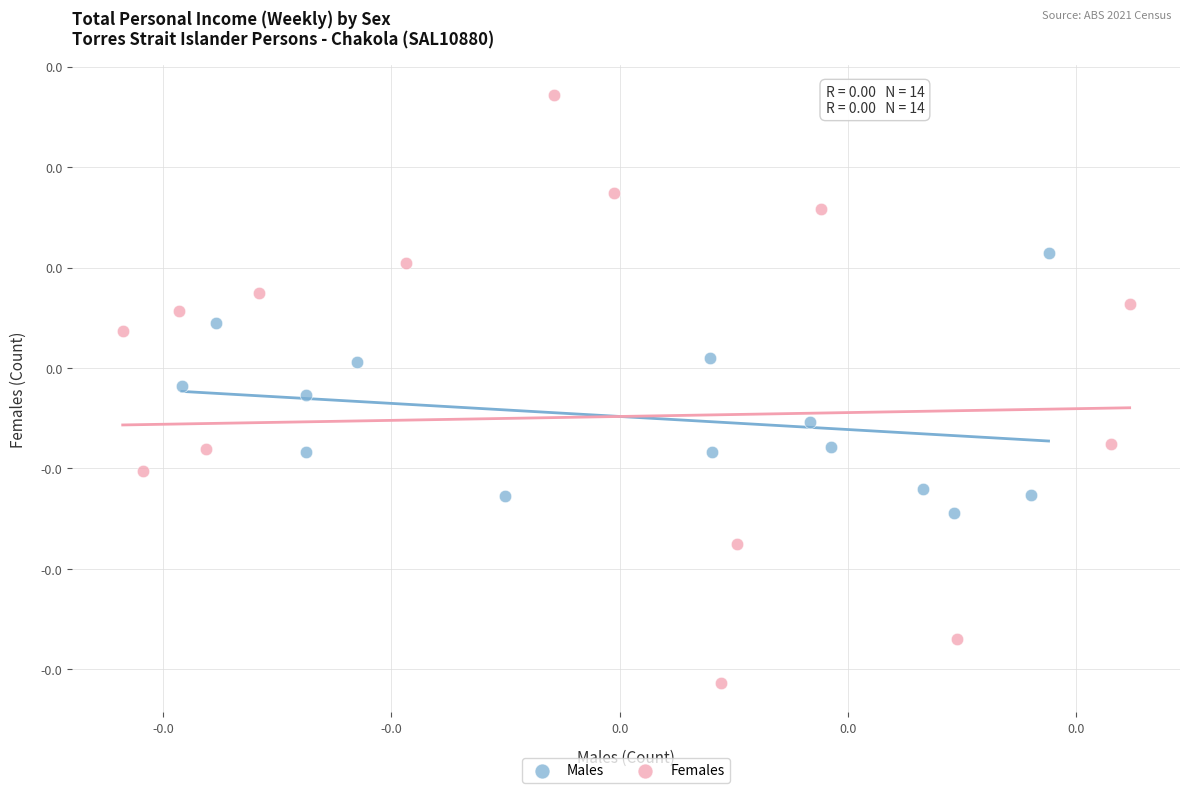

What are all the series names shown in the legend?

Males, Females